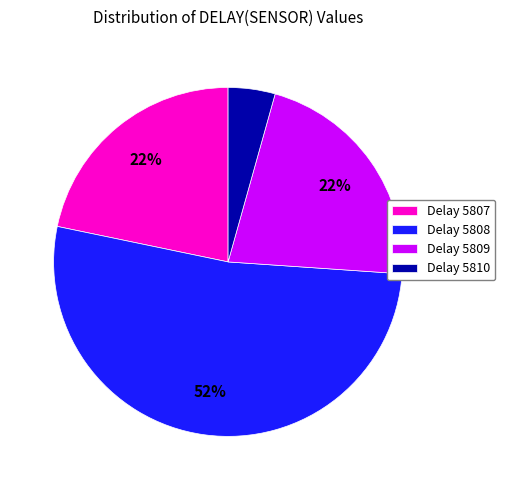

Combined, do Delay 5807 and Delay 5808 account for over 50%?

Yes